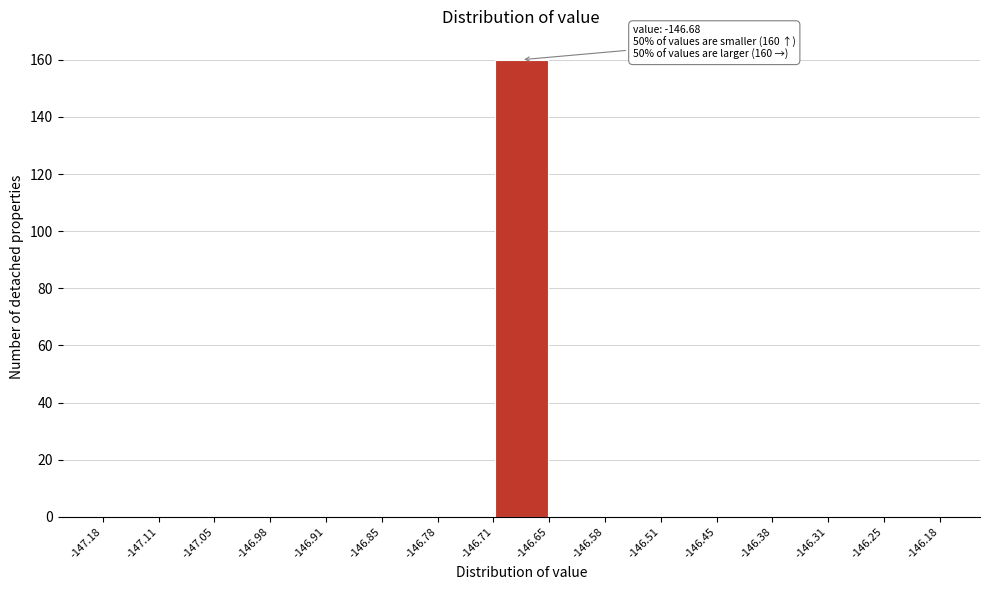

Over which range of the x-axis is the bar tallest?

-146.71 to -146.65